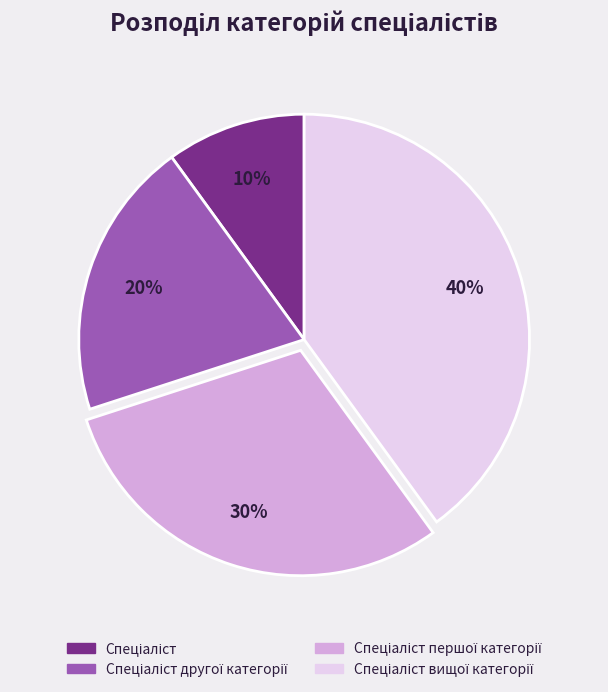

To the nearest percent, what is the average slice percentage?

25%